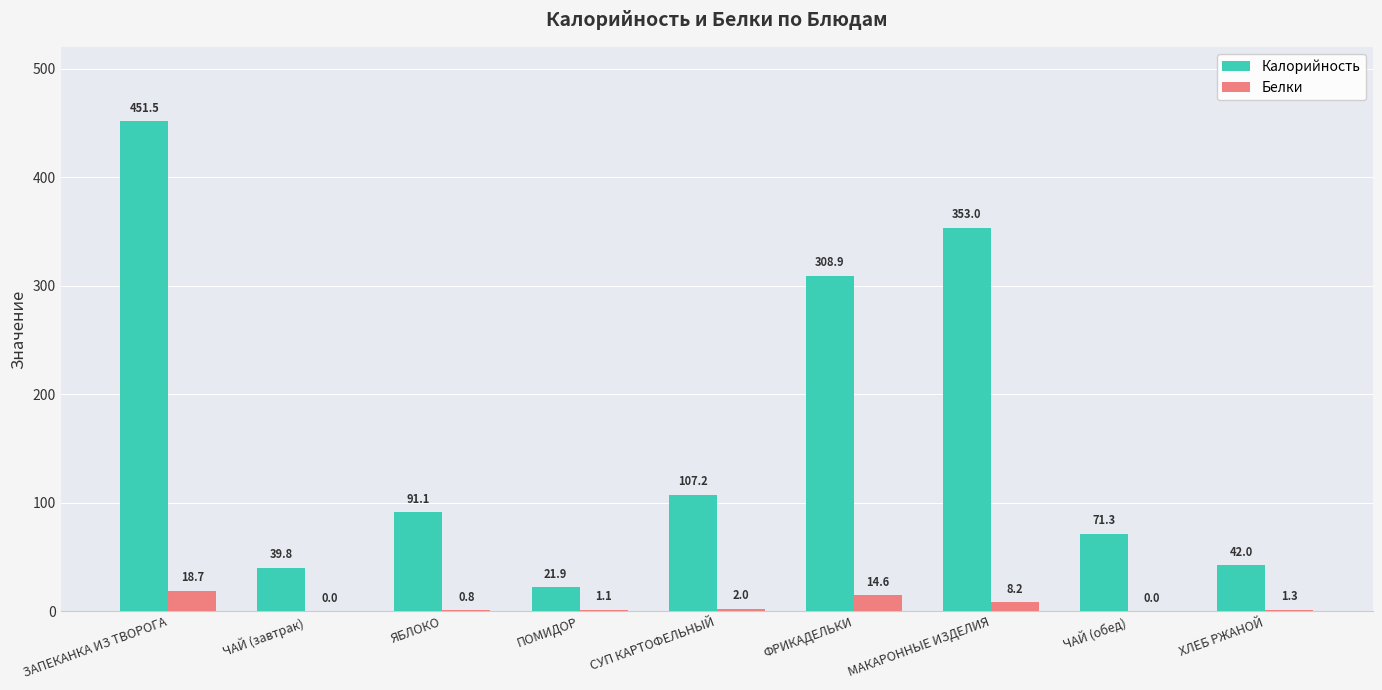

What is the sum of the Белки values at МАКАРОННЫЕ ИЗДЕЛИЯ and ЧАЙ (завтрак)?

8.2